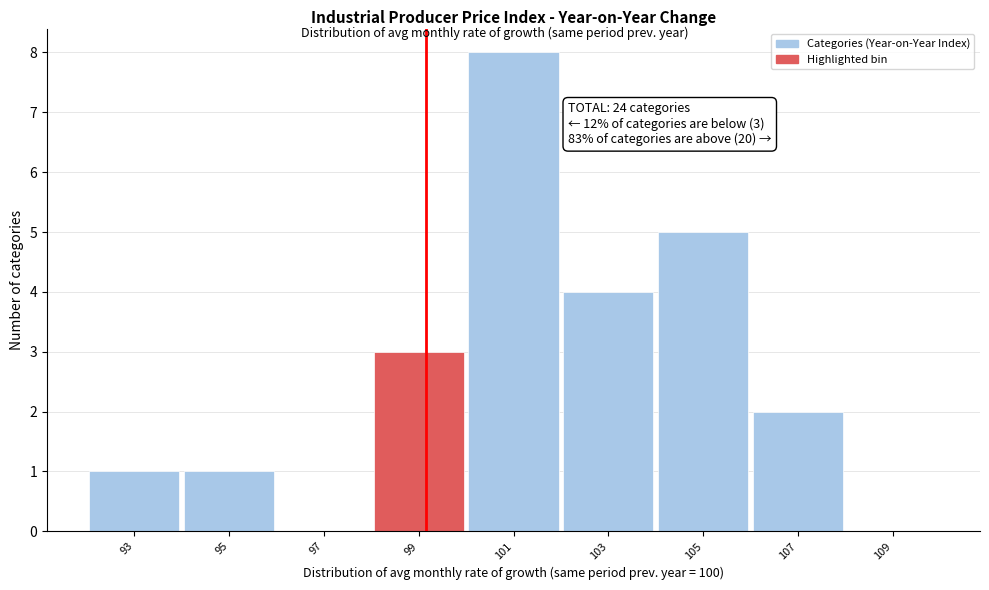

Reading left to right, extract all data points from this chart.

93=1	95=1	97=0	99=3	101=8	103=4	105=5	107=2	109=0